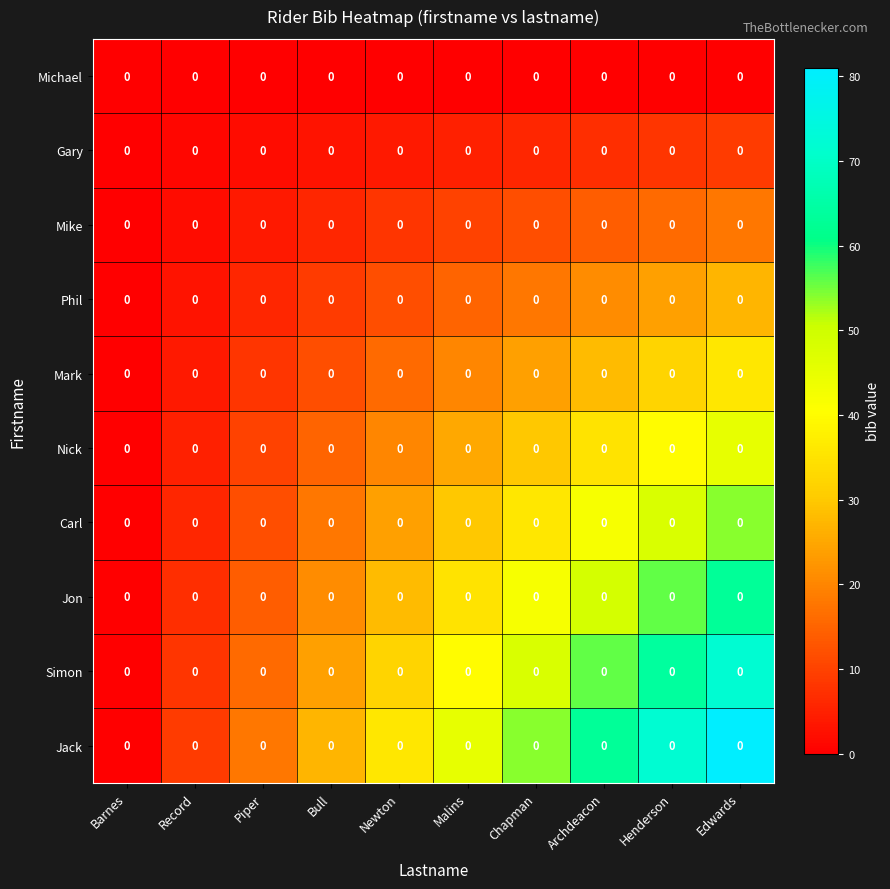

Reading left to right, transcribe all the data shown in this chart.

Michael: Barnes=0	Record=0	Piper=0	Bull=0	Newton=0	Malins=0	Chapman=0	Archdeacon=0	Henderson=0	Edwards=0
Gary: Barnes=0	Record=0	Piper=0	Bull=0	Newton=0	Malins=0	Chapman=0	Archdeacon=0	Henderson=0	Edwards=0
Mike: Barnes=0	Record=0	Piper=0	Bull=0	Newton=0	Malins=0	Chapman=0	Archdeacon=0	Henderson=0	Edwards=0
Phil: Barnes=0	Record=0	Piper=0	Bull=0	Newton=0	Malins=0	Chapman=0	Archdeacon=0	Henderson=0	Edwards=0
Mark: Barnes=0	Record=0	Piper=0	Bull=0	Newton=0	Malins=0	Chapman=0	Archdeacon=0	Henderson=0	Edwards=0
Nick: Barnes=0	Record=0	Piper=0	Bull=0	Newton=0	Malins=0	Chapman=0	Archdeacon=0	Henderson=0	Edwards=0
Carl: Barnes=0	Record=0	Piper=0	Bull=0	Newton=0	Malins=0	Chapman=0	Archdeacon=0	Henderson=0	Edwards=0
Jon: Barnes=0	Record=0	Piper=0	Bull=0	Newton=0	Malins=0	Chapman=0	Archdeacon=0	Henderson=0	Edwards=0
Simon: Barnes=0	Record=0	Piper=0	Bull=0	Newton=0	Malins=0	Chapman=0	Archdeacon=0	Henderson=0	Edwards=0
Jack: Barnes=0	Record=0	Piper=0	Bull=0	Newton=0	Malins=0	Chapman=0	Archdeacon=0	Henderson=0	Edwards=0